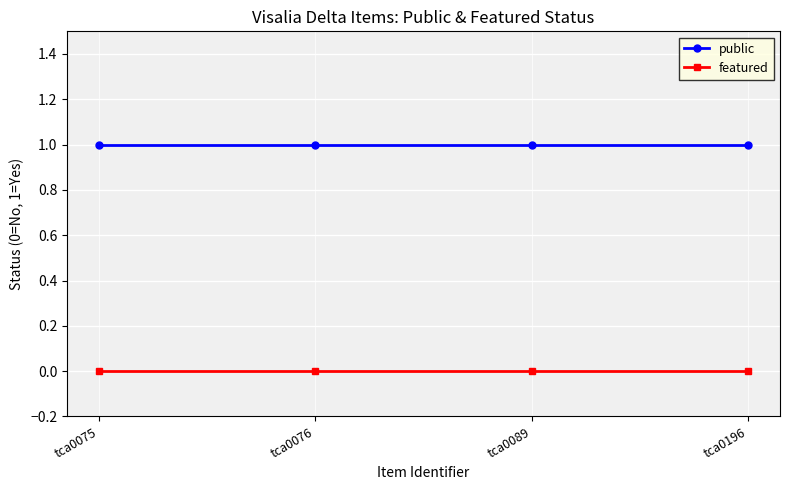

The value of public at tca0076 is 1. True or false?

True